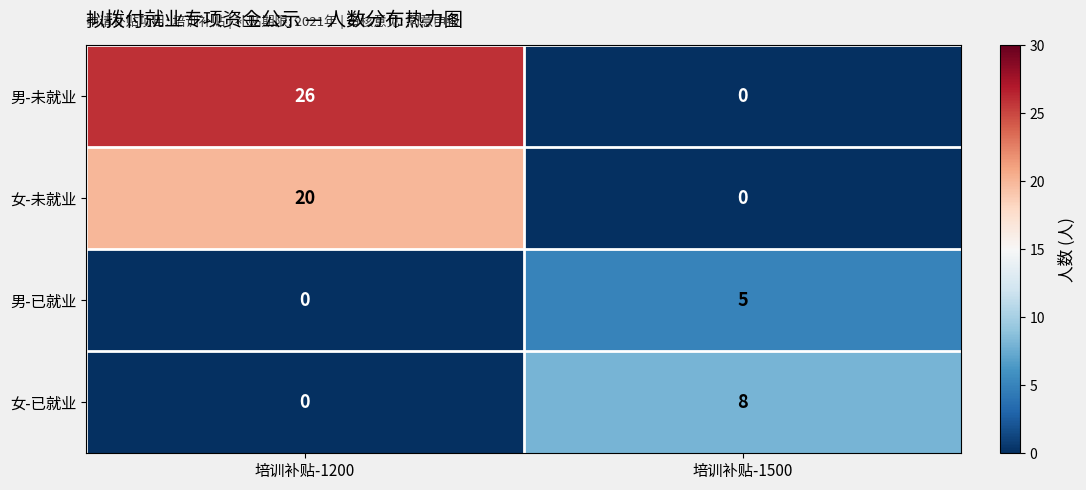

What is the sum of the 女-已就业 values at 培训补贴-1200 and 培训补贴-1500?

8